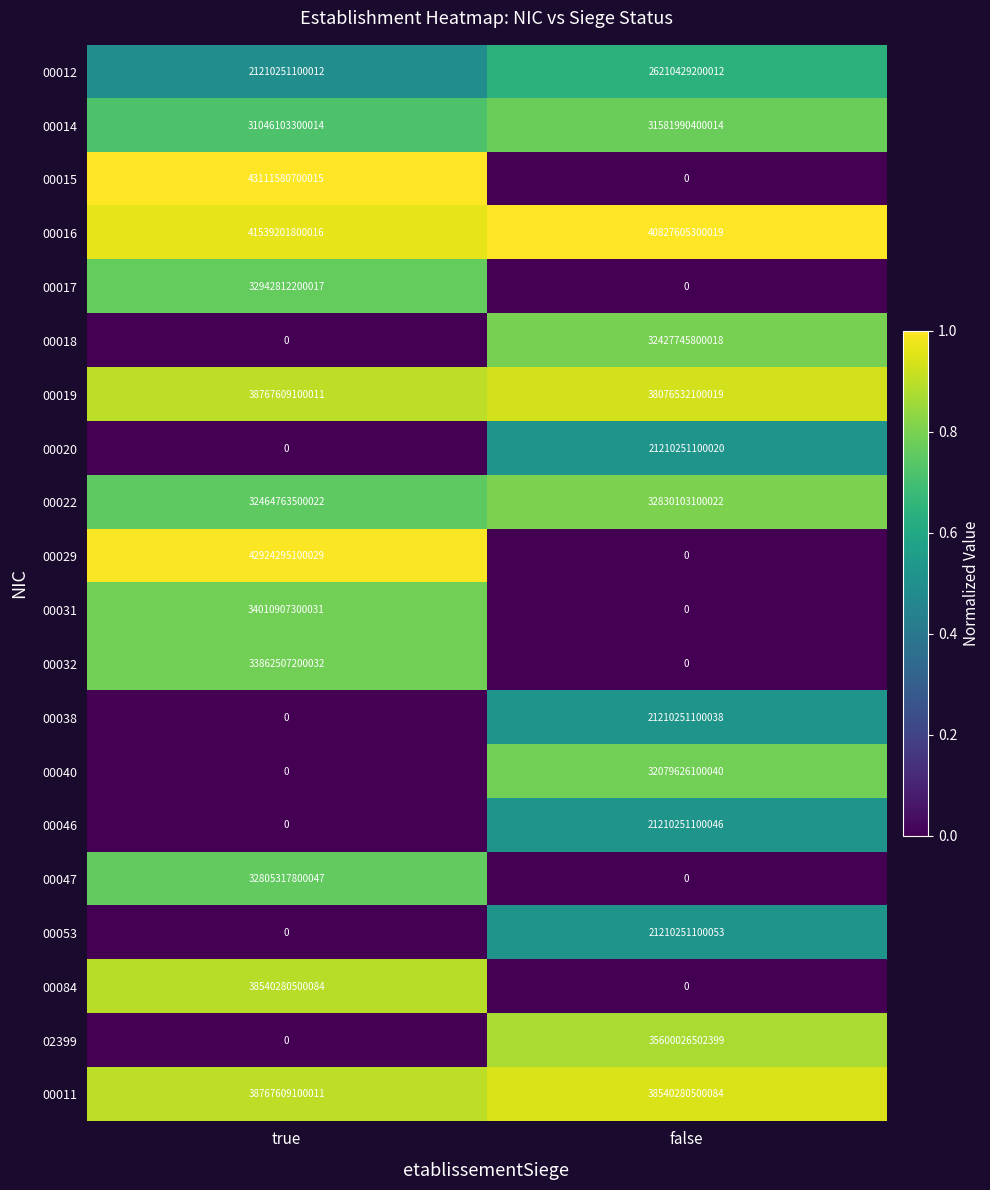

Count the number of categories in the chart.

2